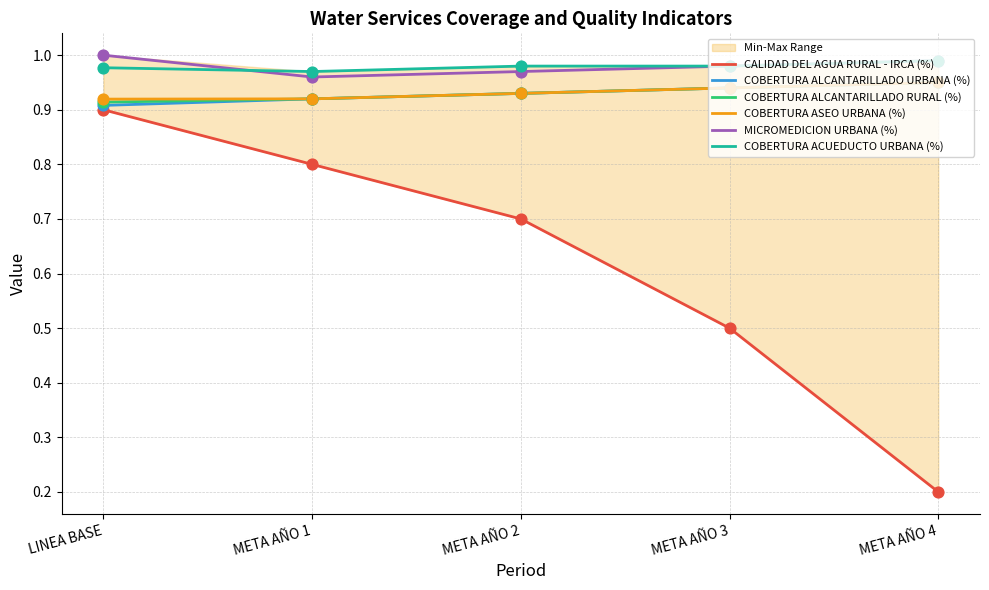

At how many categories does at least one series exceed 0?

5